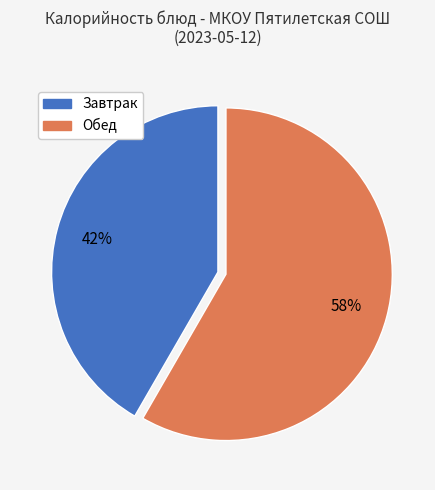

Is there a majority slice in this chart?

Yes